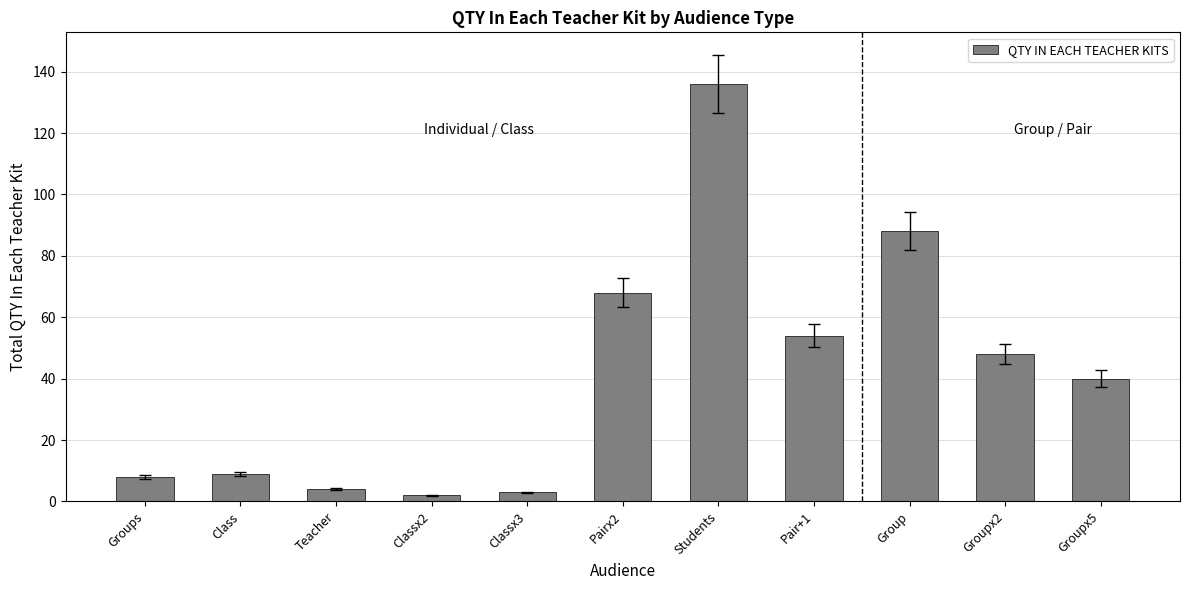

Reading right to left, list all the values displayed in this chart.

Groupx5=40	Groupx2=48	Group=88	Pair+1=54	Students=136	Pairx2=68	Classx3=3	Classx2=2	Teacher=4	Class=9	Groups=8